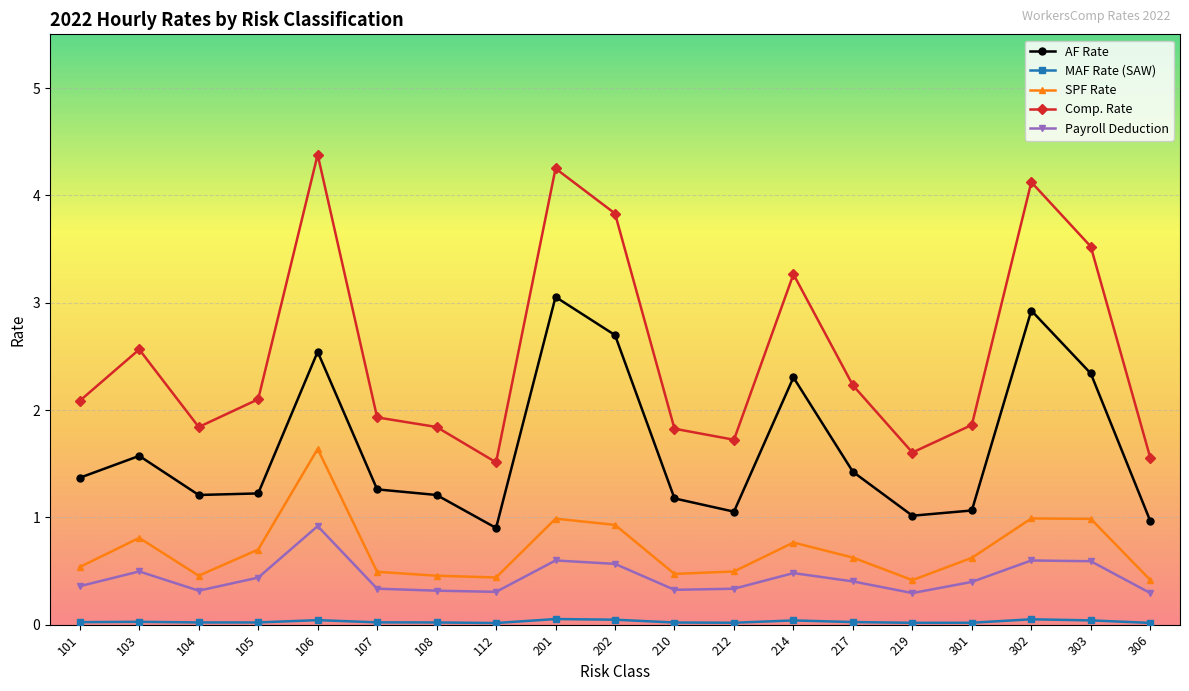

What is the total value across all series at 112?

3.2